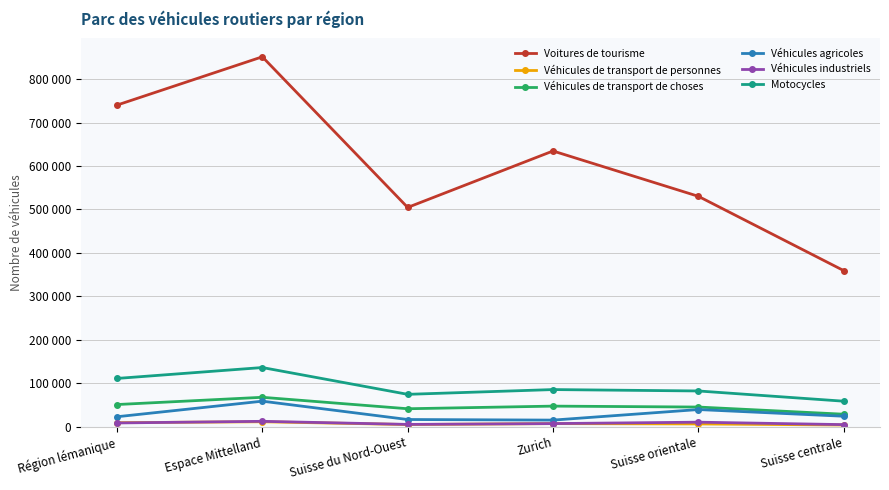

What are all the series names shown in the legend?

Voitures de tourisme, Véhicules de transport de personnes, Véhicules de transport de choses, Véhicules agricoles, Véhicules industriels, Motocycles